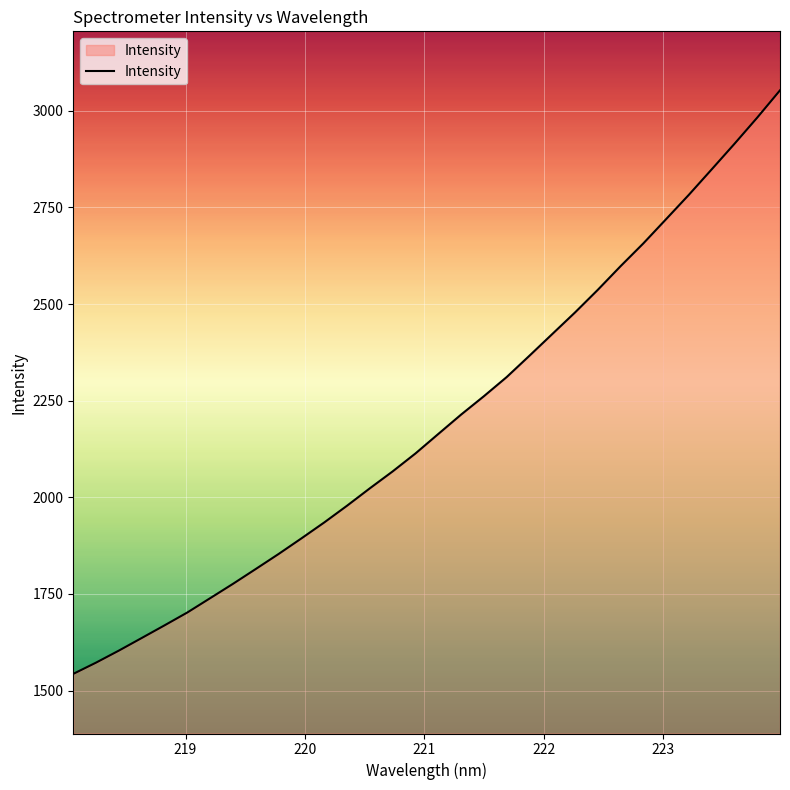

What is the difference between the maximum and minimum values?

1510.1